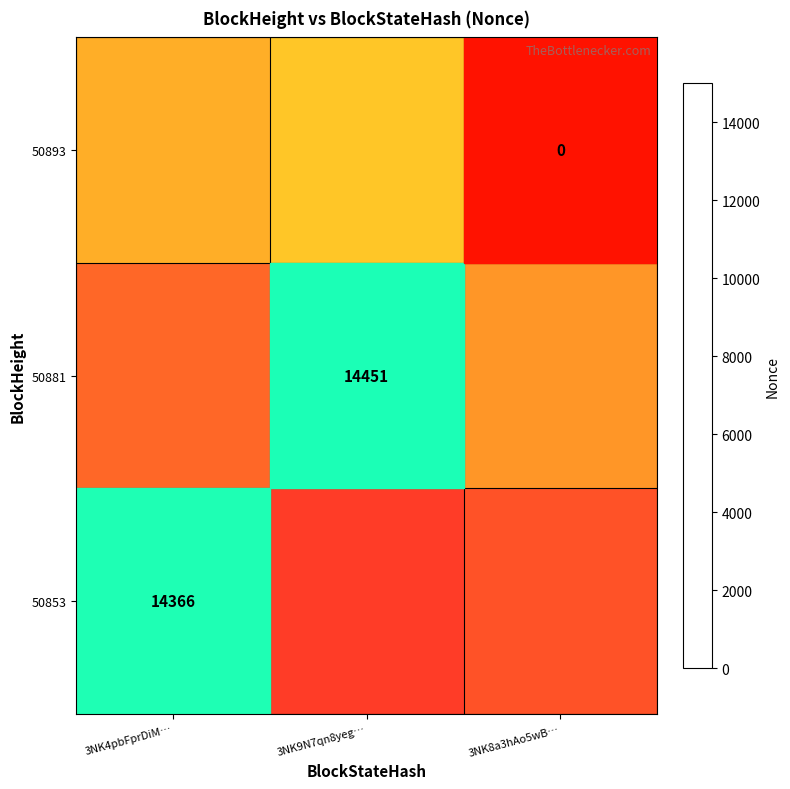

Is it true that 50881 equals 14451 at 3NK9N7qn8yeg…?

True